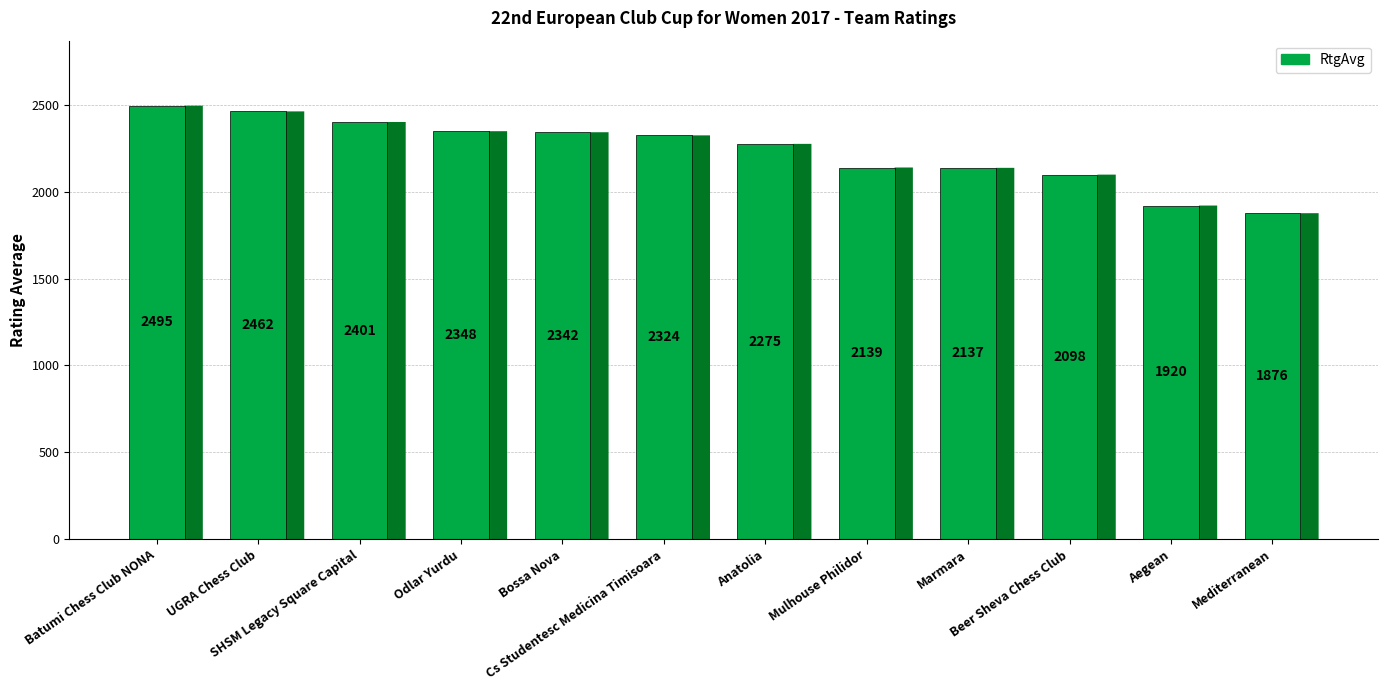

Where is the data nearest to the value 2185?

Mulhouse Philidor